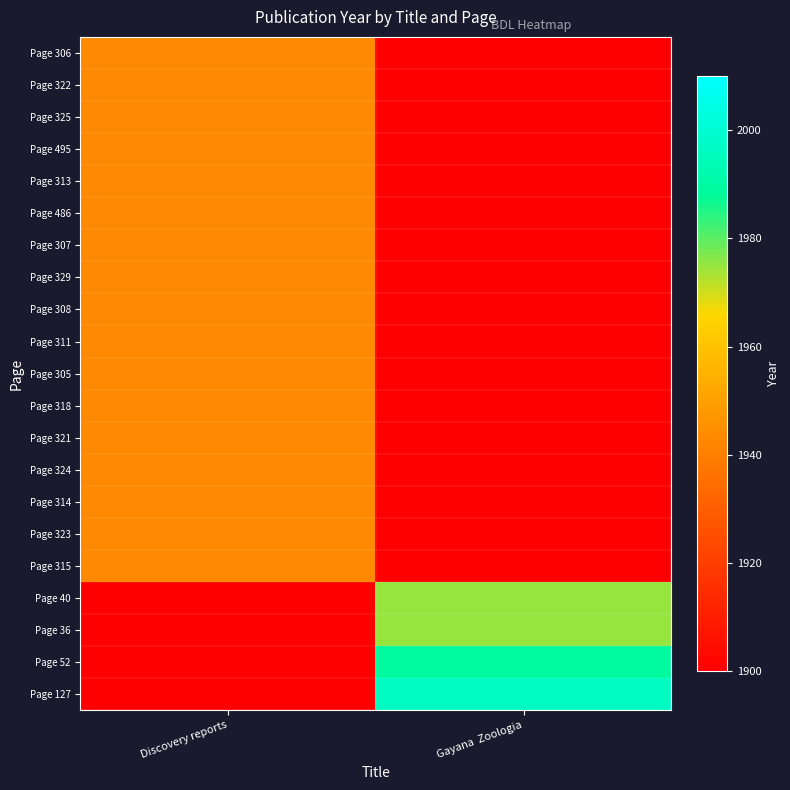

At how many categories does at least one series exceed 1938?

2